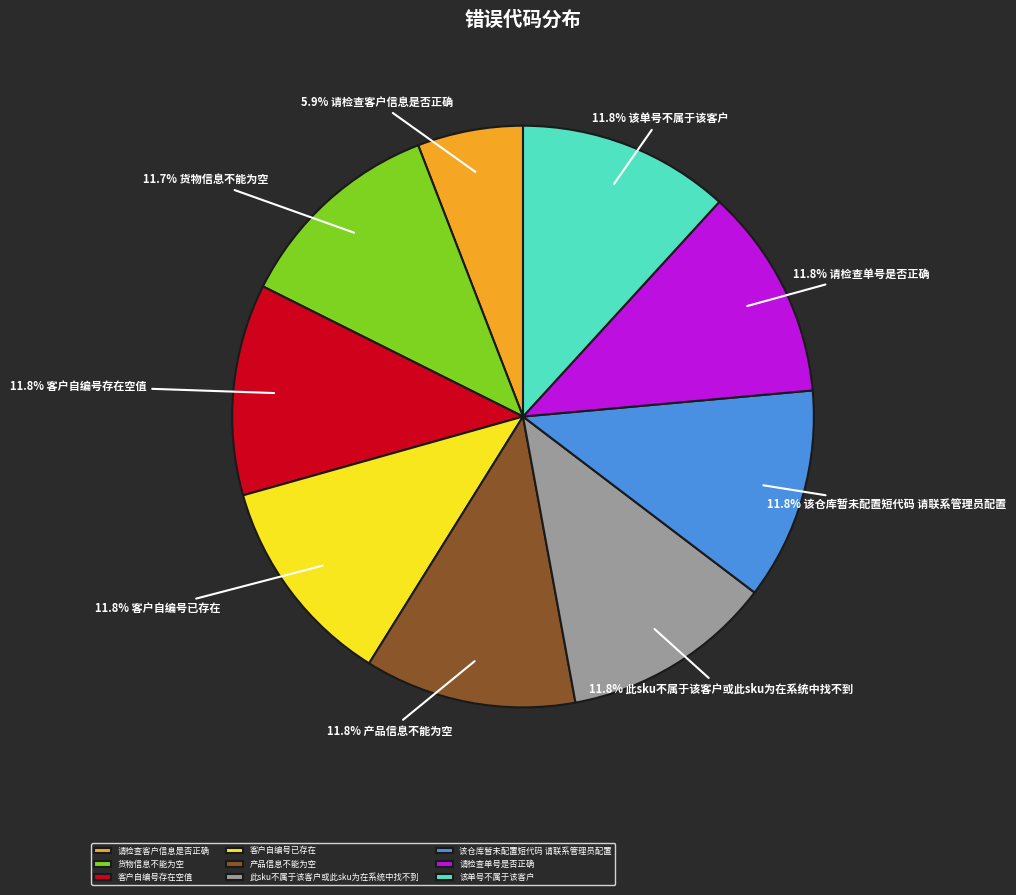

Count the number of slices in the pie.

9